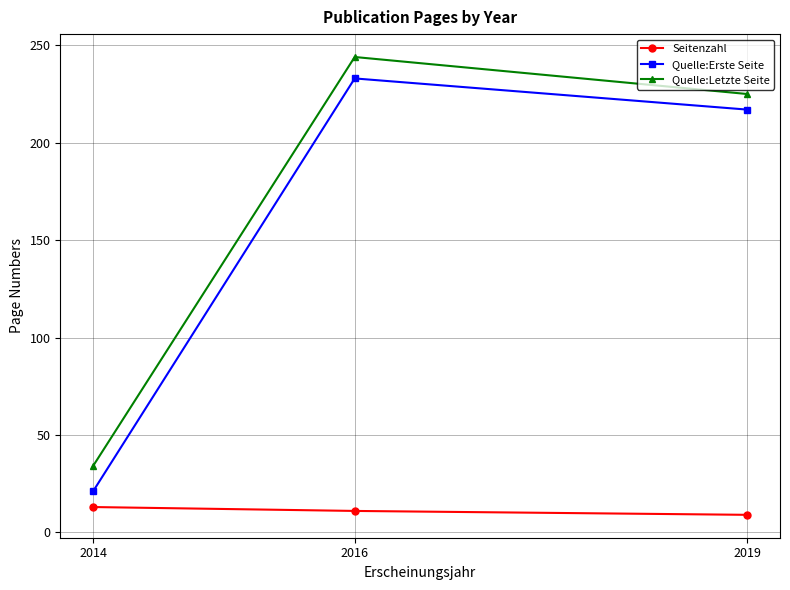

List the series in order of their peak value, lowest first.

Seitenzahl, Quelle:Erste Seite, Quelle:Letzte Seite